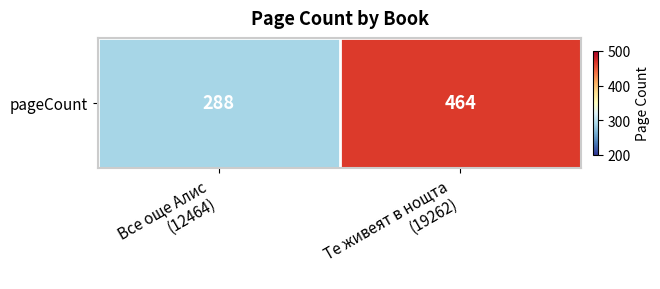

The chart shows a value of 162 at Все още Алис
(12464). True or false?

False